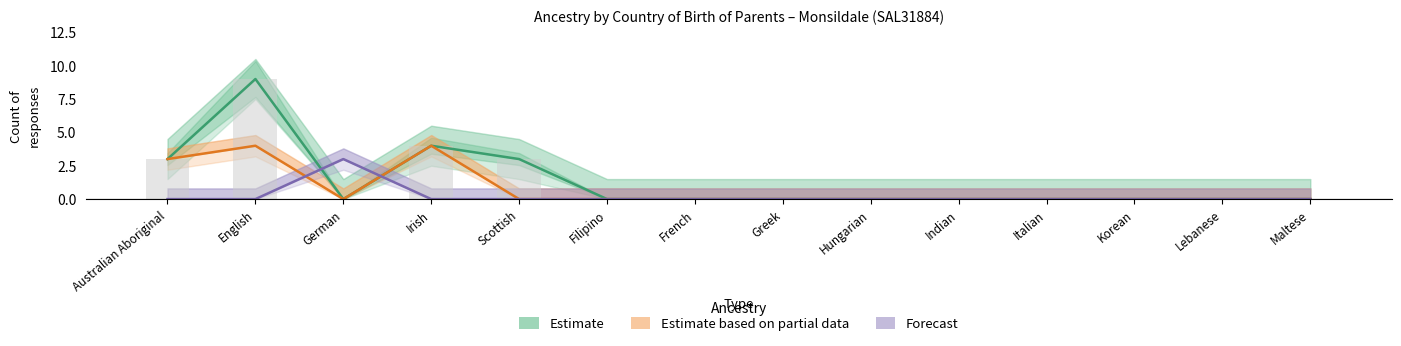

List the series in order of their peak value, lowest first.

Forecast (Both parents born overseas), Estimate based on partial data (Both parents born in Australia), Estimate (Total responses)